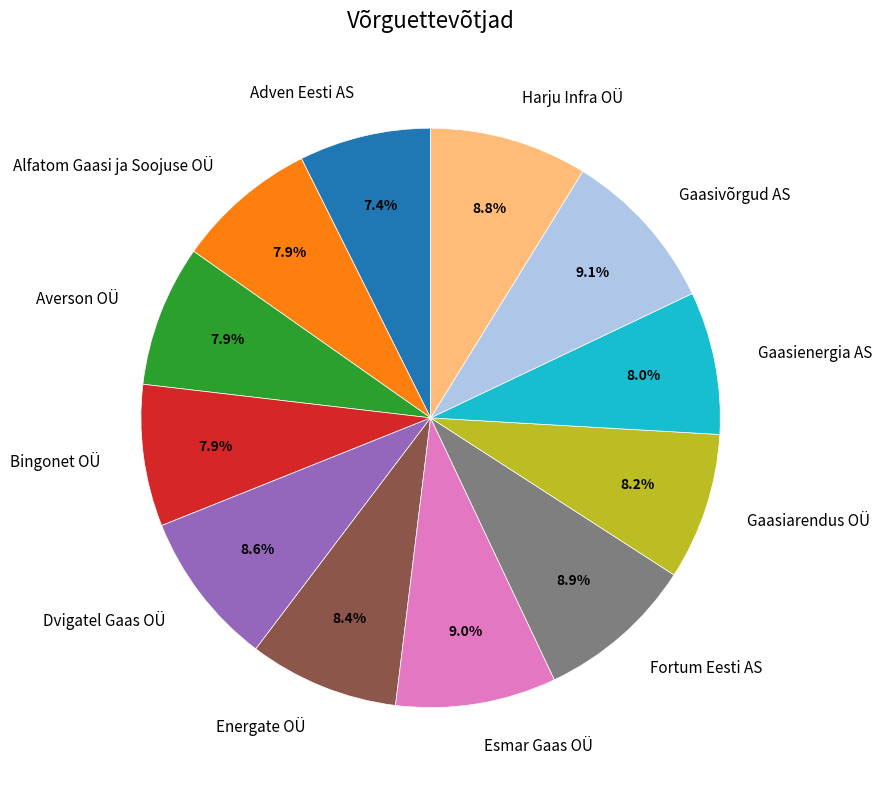

True or false: Fortum Eesti AS accounts for 9% of the total.

True